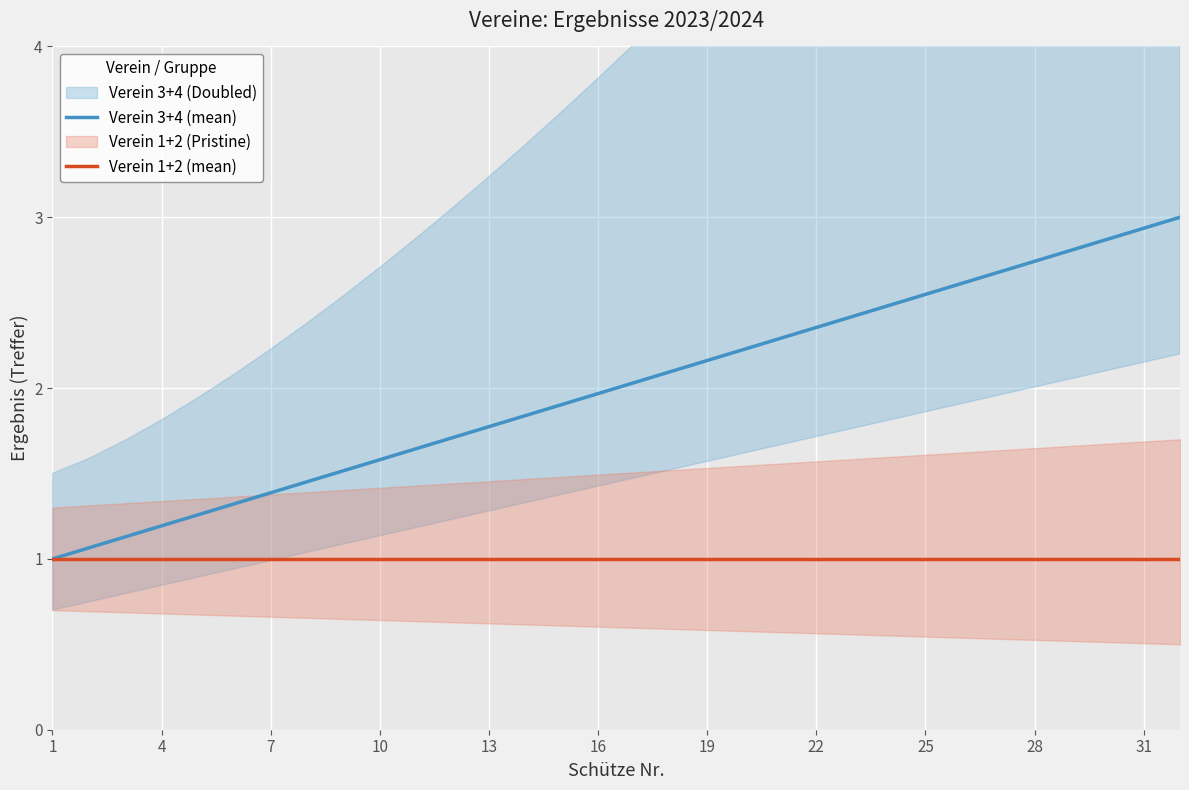

How many values in the Verein 3+4 (mean) series are below 2?

16